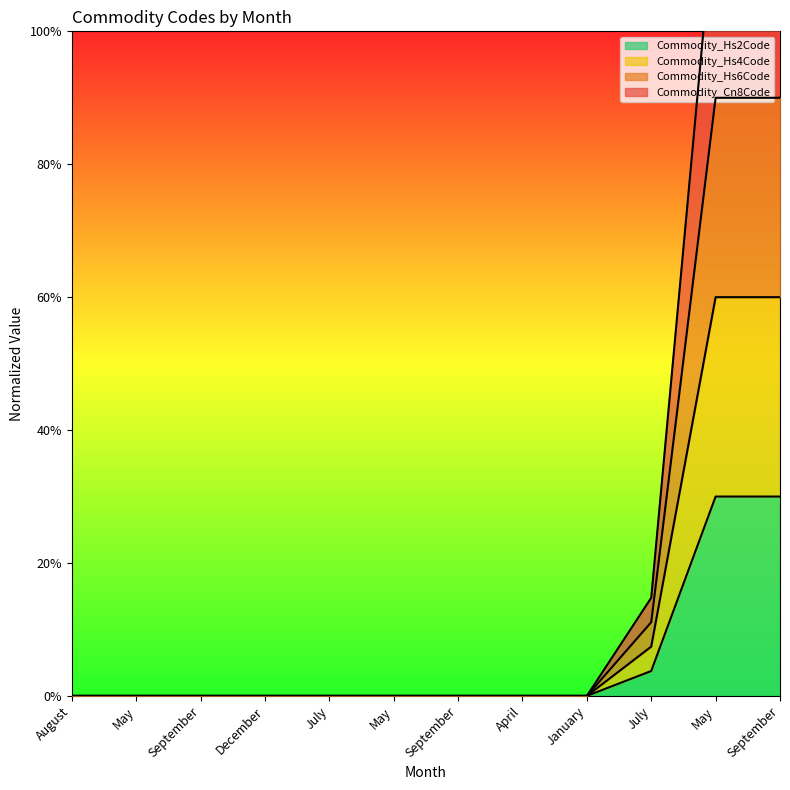

True or false: Commodity_Hs4Code and Commodity_Cn8Code cross at least once.

False